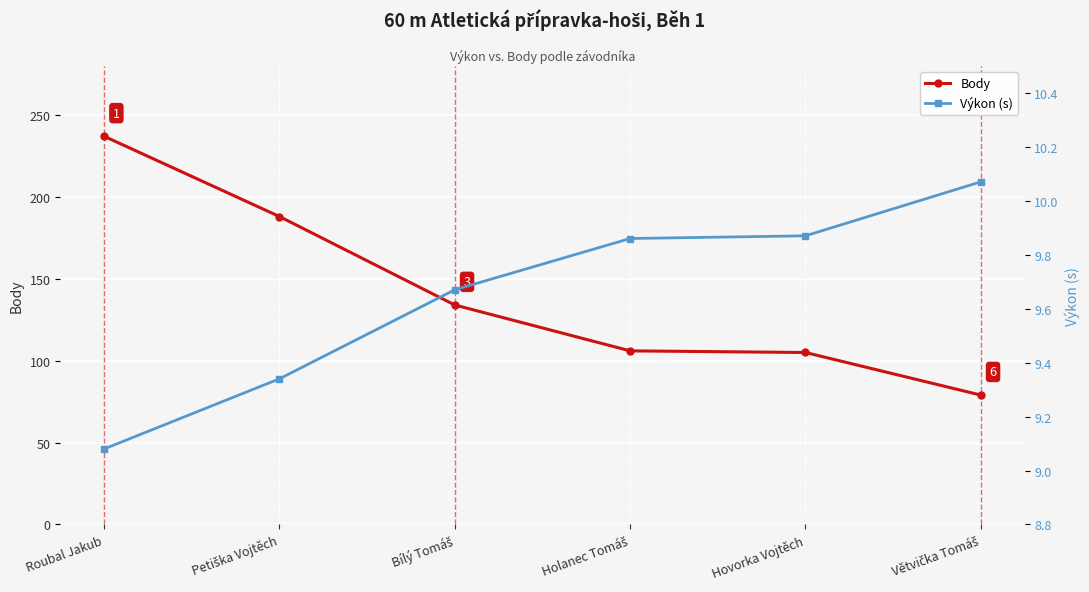

Which series has the largest total across all categories?

Body